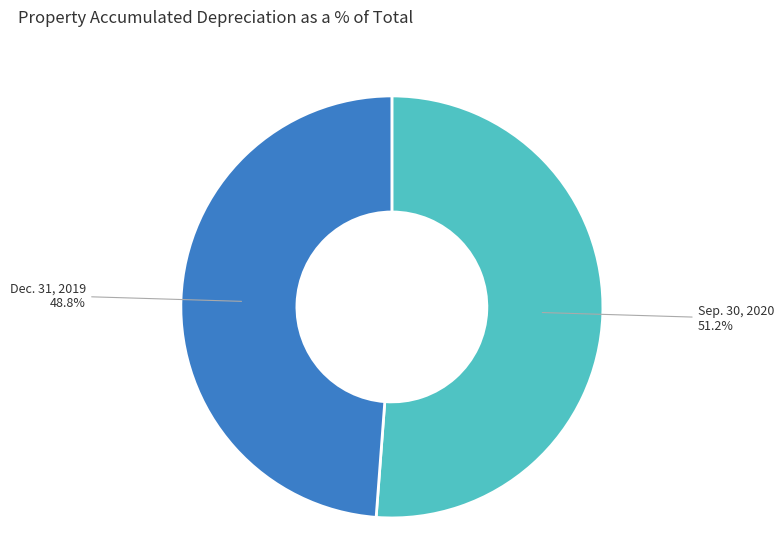

Does any single category account for the majority?

Yes